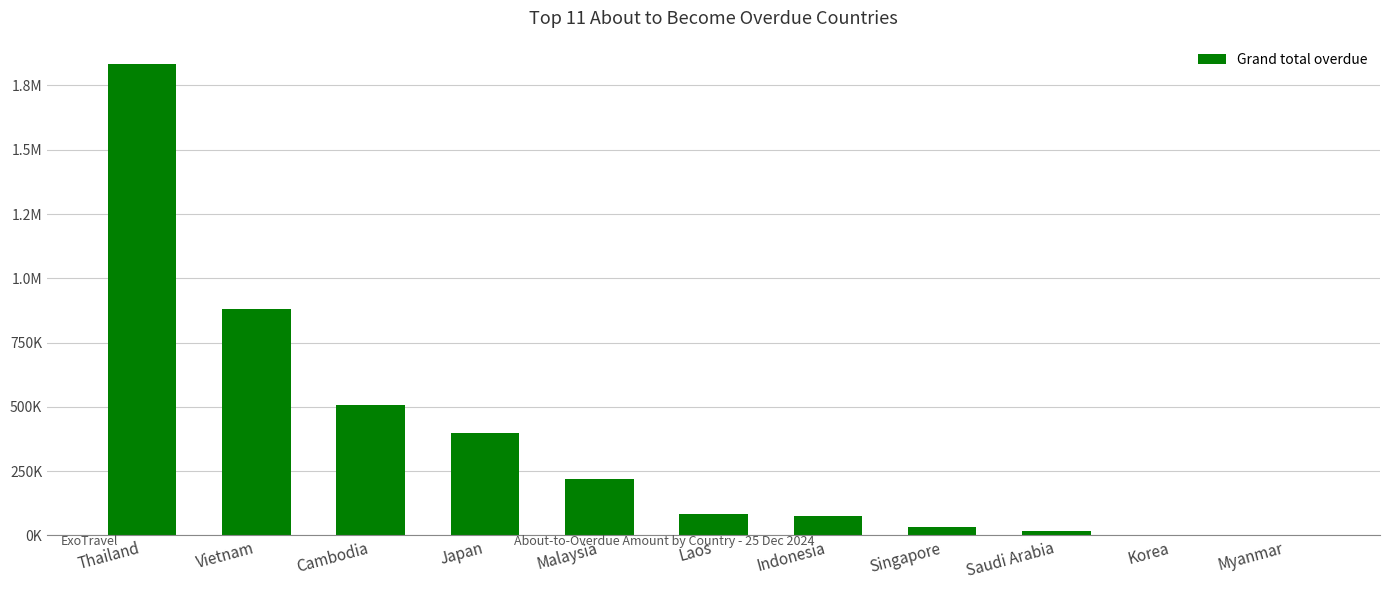

Which label corresponds to the smallest value in the chart?

Myanmar